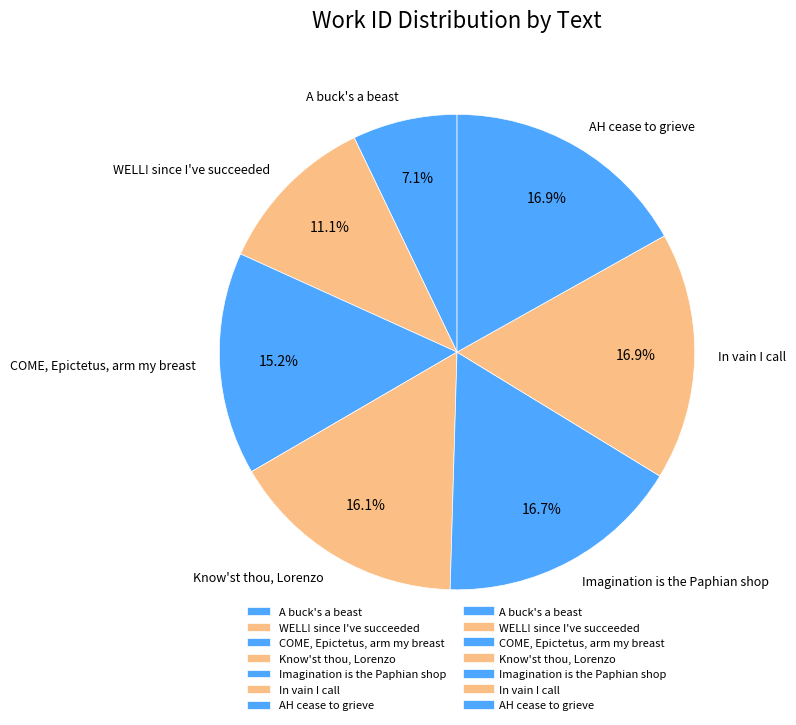

Is it true that COME, Epictetus, arm my breast is 27% of the pie?

False